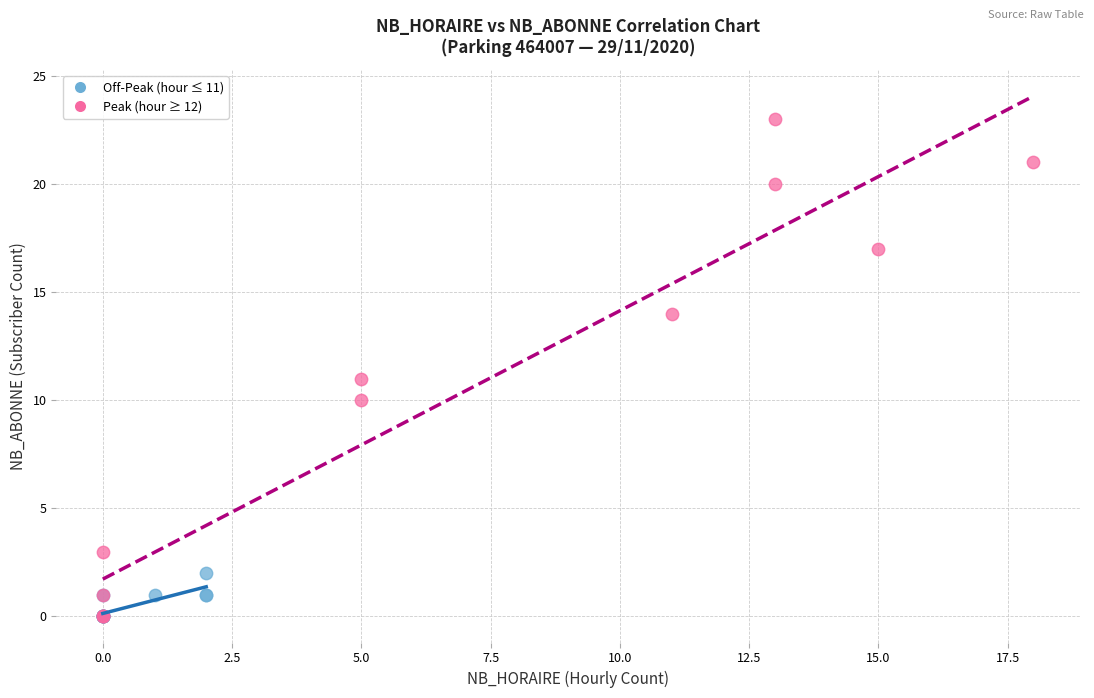

Which series has the largest Y range (max minus min)?

Peak (hour ≥ 12)